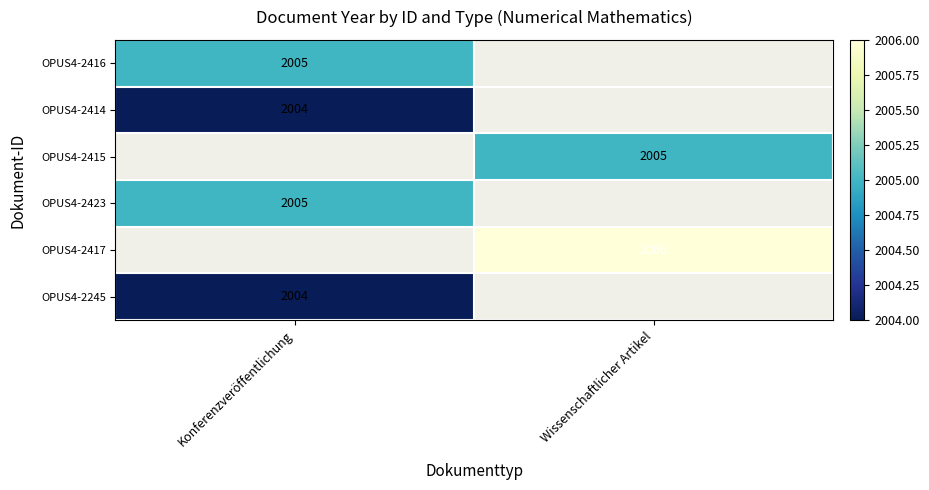

The OPUS4-2417 series shows 2006 at Wissenschaftlicher Artikel. True or false?

True